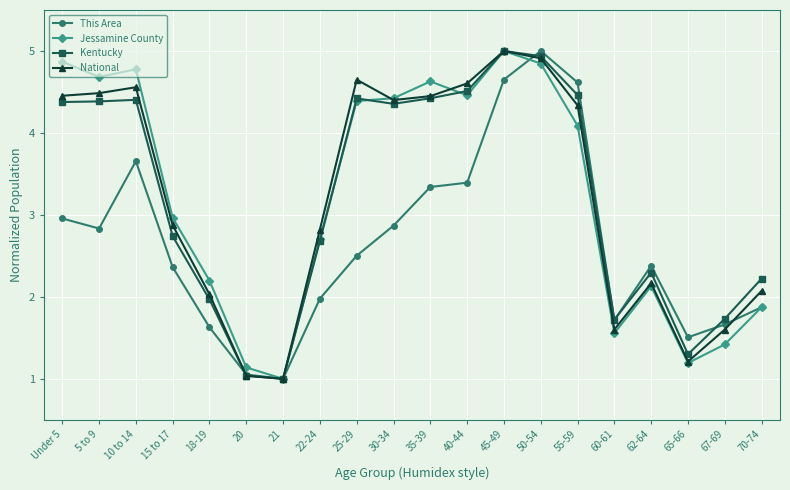

Is it true that Jessamine County equals 1.9 at 67-69?

False